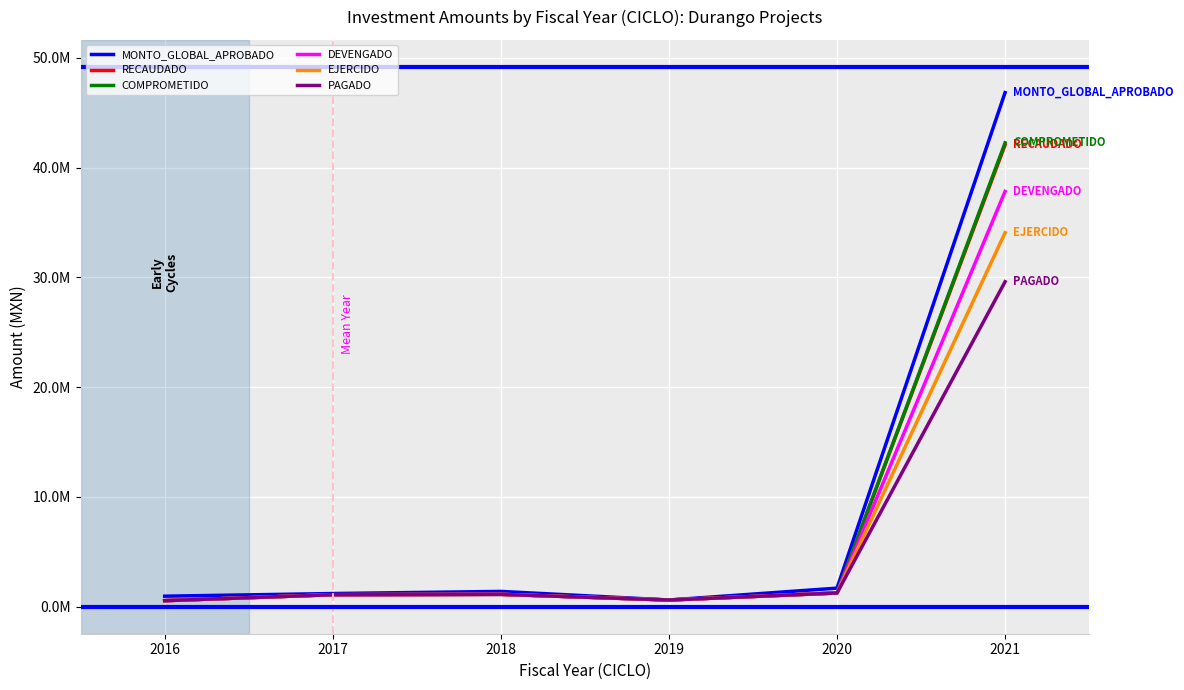

Is the value of PAGADO at 2018 greater than the value of COMPROMETIDO at 2019?

Yes